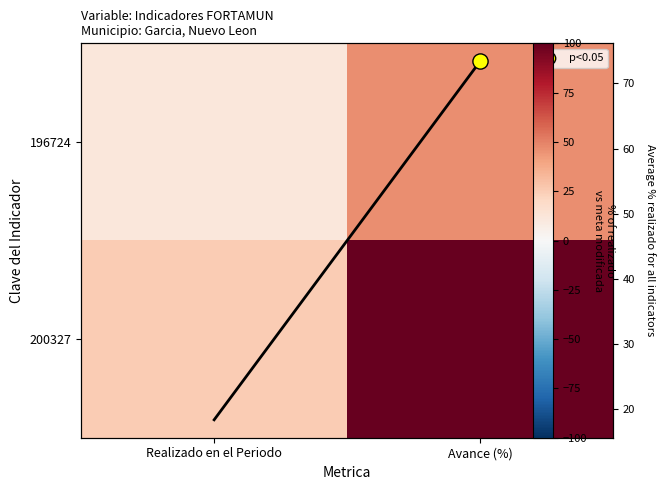

At which category is the sum across all series the highest?

Avance (%)